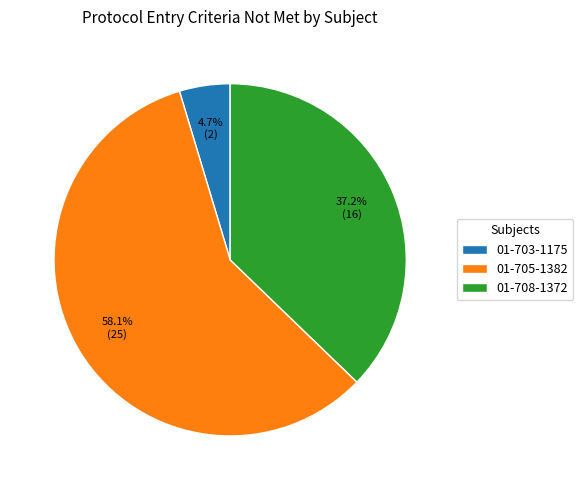

To the nearest percent, what percentage of the pie is 01-705-1382?

58%